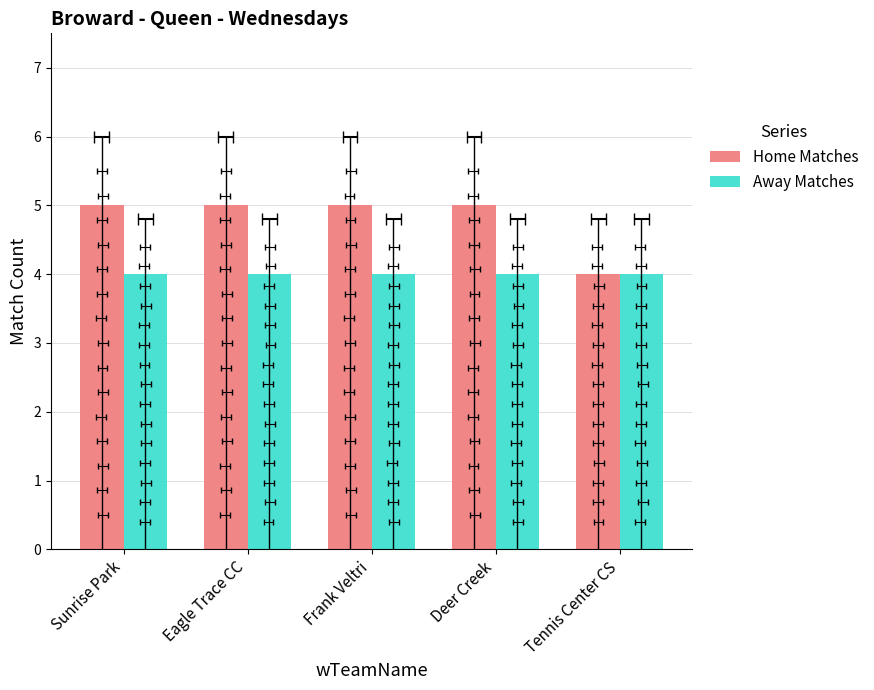

Reading right to left, what are all the values shown in this chart?

Home Matches: 4	5	5	5	5
Away Matches: 4	4	4	4	4